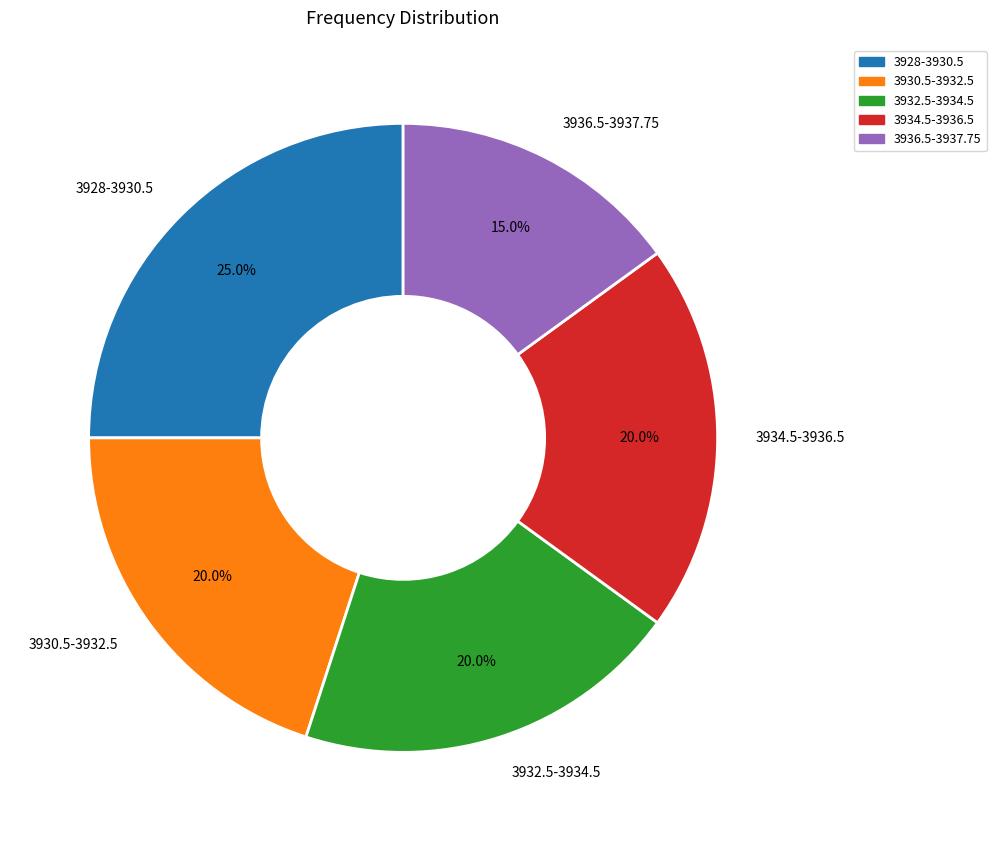

To the nearest percent, what is the average slice percentage?

20%